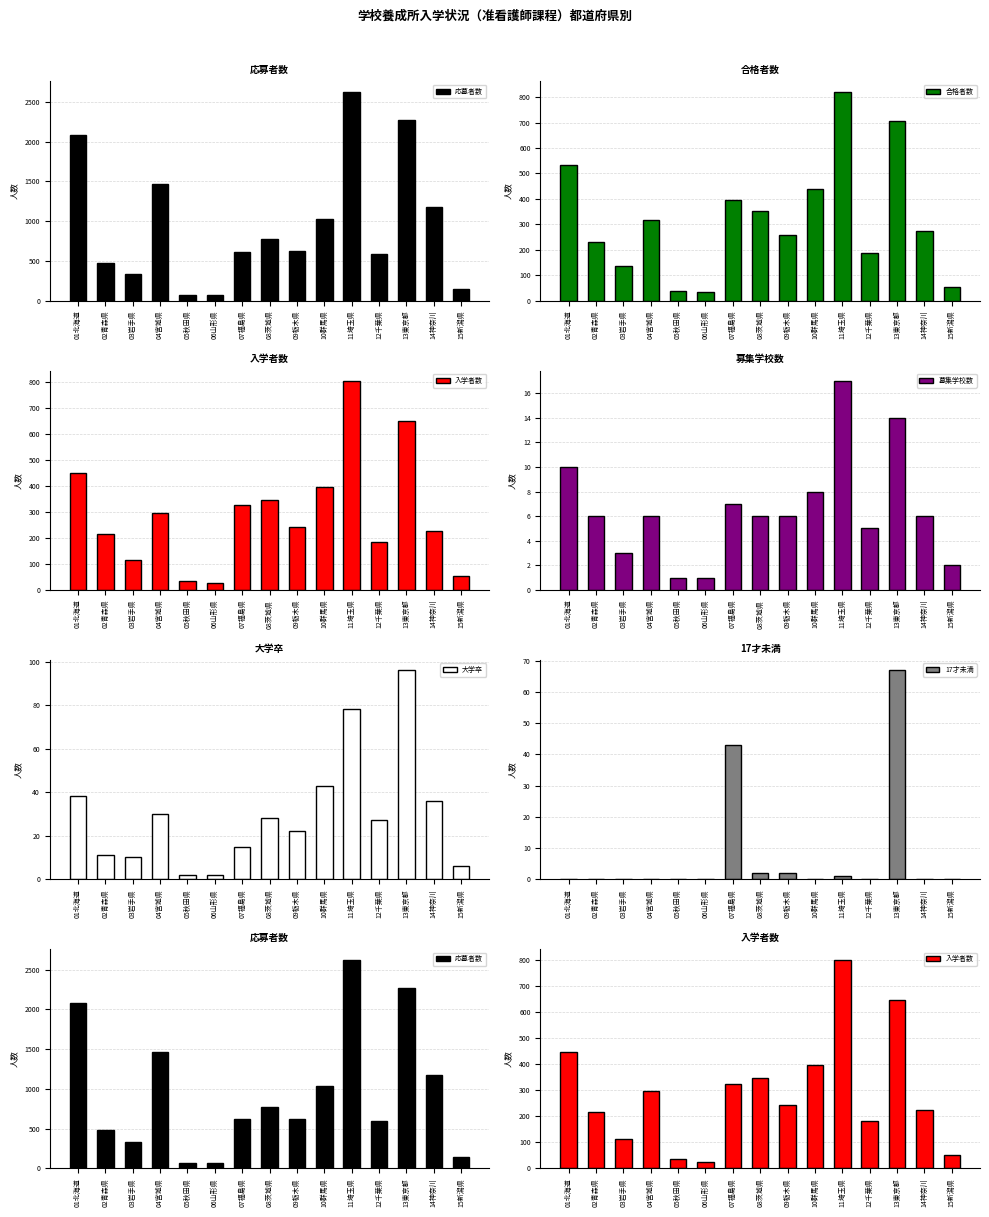

Reading right to left, transcribe all the data shown in this chart.

応募者数: 15新潟県=142	14神奈川=1178	13東京都=2269	12千葉県=592	11埼玉県=2628	10群馬県=1032	09栃木県=623	08茨城県=770	07福島県=616	06山形県=69	05秋田県=65	04宮城県=1470	03岩手県=330	02青森県=480	01北海道=2085
合格者数: 15新潟県=54	14神奈川=275	13東京都=705	12千葉県=186	11埼玉県=821	10群馬県=440	09栃木県=259	08茨城県=352	07福島県=396	06山形県=34	05秋田県=37	04宮城県=317	03岩手県=138	02青森県=230	01北海道=533
入学者数: 15新潟県=53	14神奈川=226	13東京都=648	12千葉県=183	11埼玉県=802	10群馬県=396	09栃木県=242	08茨城県=347	07福島県=325	06山形県=26	05秋田県=35	04宮城県=296	03岩手県=113	02青森県=216	01北海道=448
募集学校数: 15新潟県=2	14神奈川=6	13東京都=14	12千葉県=5	11埼玉県=17	10群馬県=8	09栃木県=6	08茨城県=6	07福島県=7	06山形県=1	05秋田県=1	04宮城県=6	03岩手県=3	02青森県=6	01北海道=10
大学卒: 15新潟県=6	14神奈川=36	13東京都=96	12千葉県=27	11埼玉県=78	10群馬県=43	09栃木県=22	08茨城県=28	07福島県=15	06山形県=2	05秋田県=2	04宮城県=30	03岩手県=10	02青森県=11	01北海道=38
17才未満: 15新潟県=0	14神奈川=0	13東京都=67	12千葉県=0	11埼玉県=1	10群馬県=0	09栃木県=2	08茨城県=2	07福島県=43	06山形県=0	05秋田県=0	04宮城県=0	03岩手県=0	02青森県=0	01北海道=0